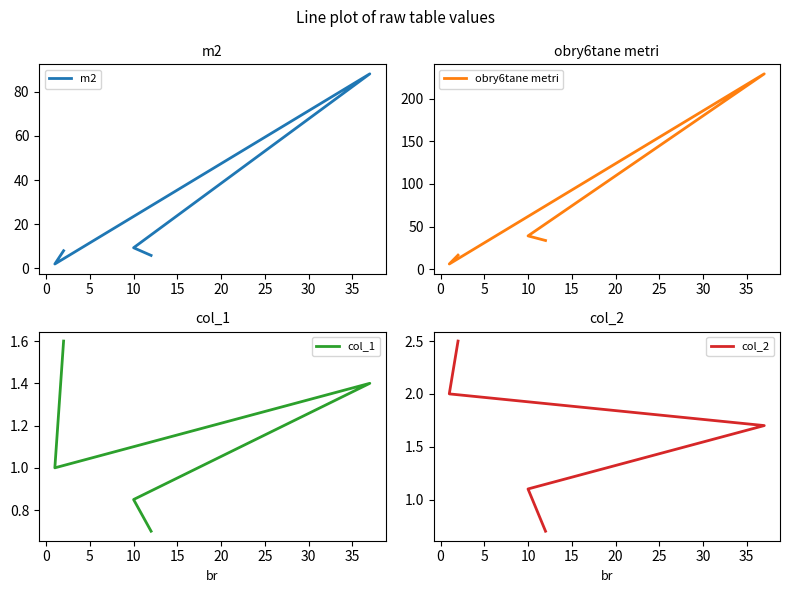

How many lines are shown in the chart?

4